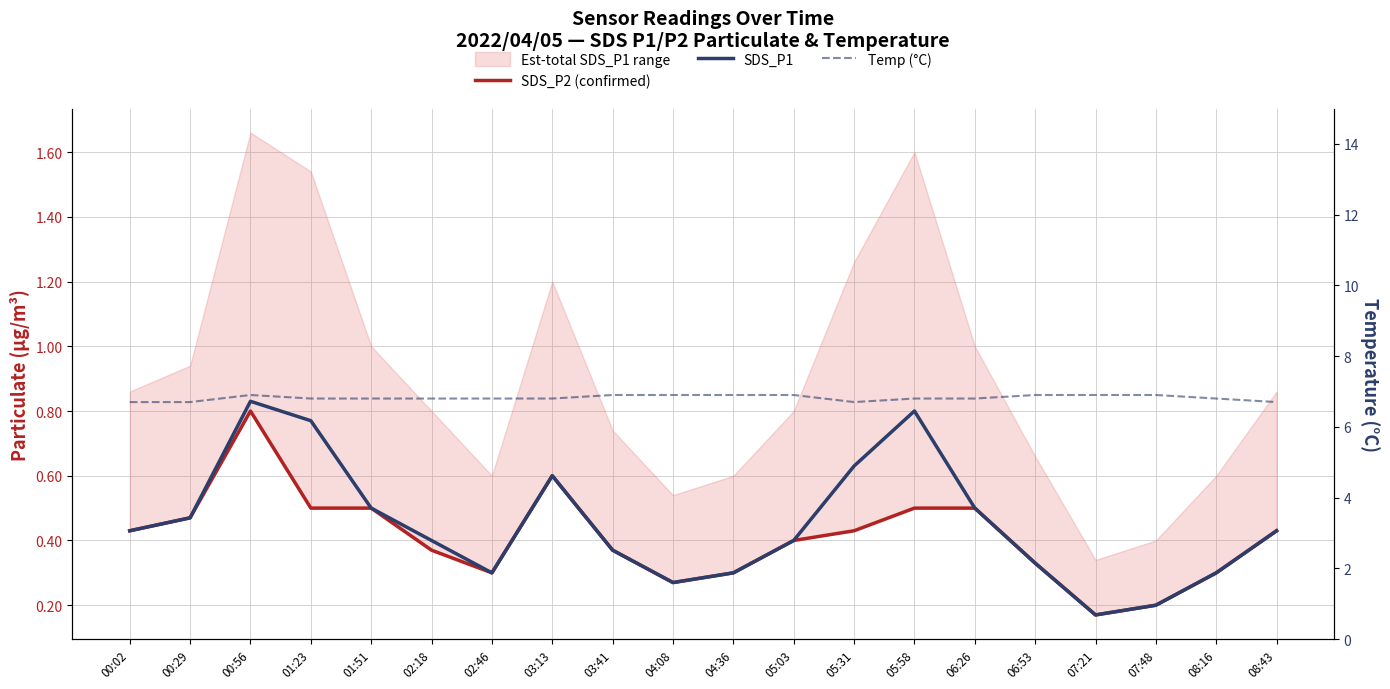

What is the total value across all series at 08:16?

7.4